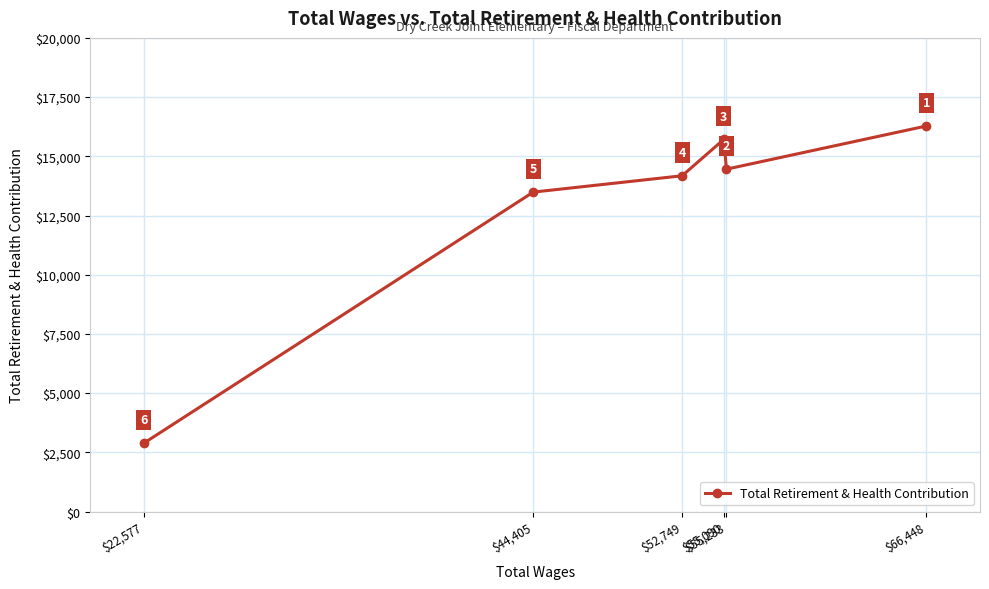

Rank the categories by value from lowest to highest.

$22,577, $44,405, $52,749, $55,233, $55,090, $66,448